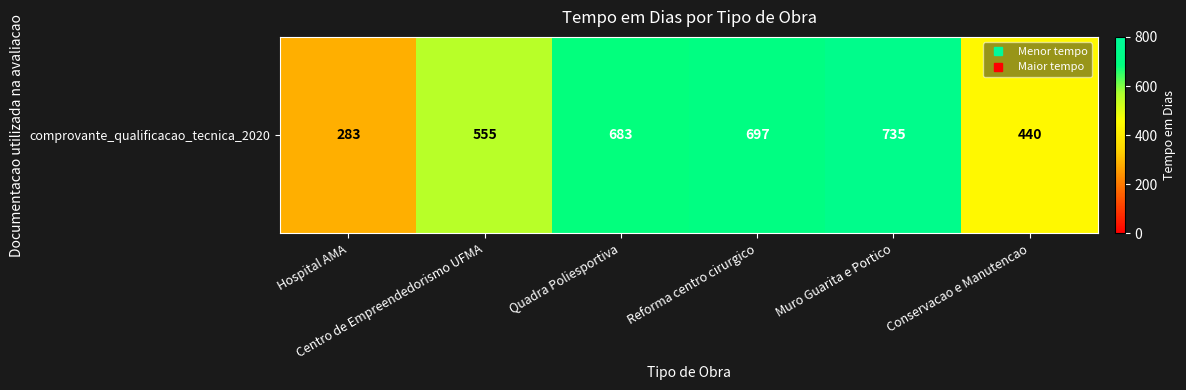

The chart shows a value of 414 at Muro Guarita e Portico. True or false?

False